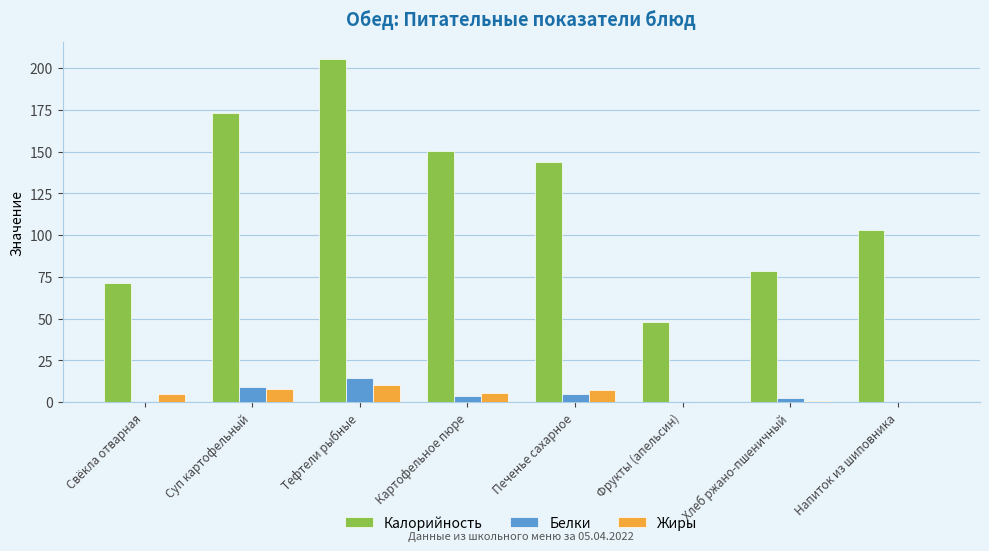

The value of Жиры at Суп картофельный is 8.1. True or false?

True